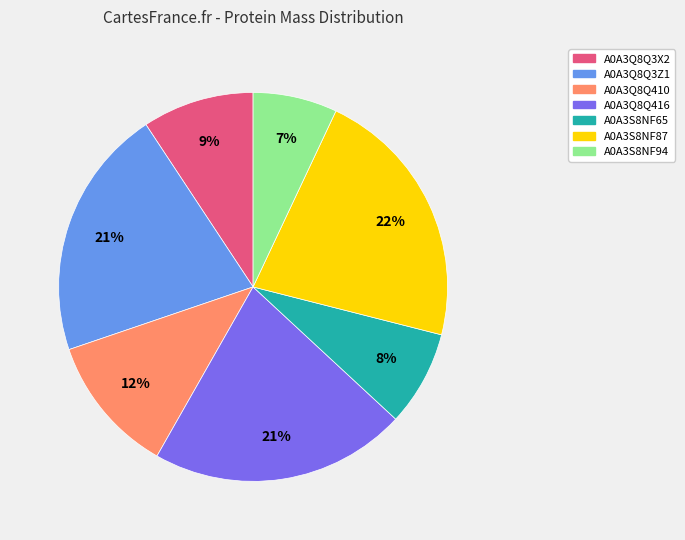

What is the ratio of the value at A0A3Q8Q3X2 to the value at A0A3Q8Q3Z1?

0.4